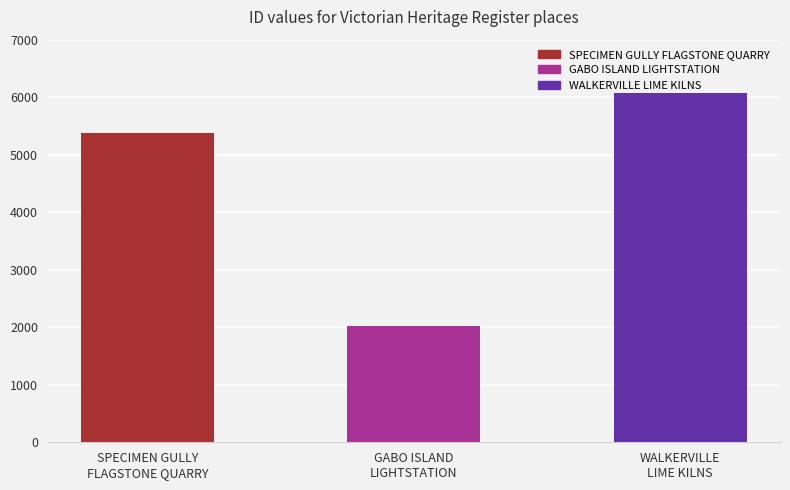

Where is the data nearest to the value 4049?

SPECIMEN GULLY
FLAGSTONE QUARRY